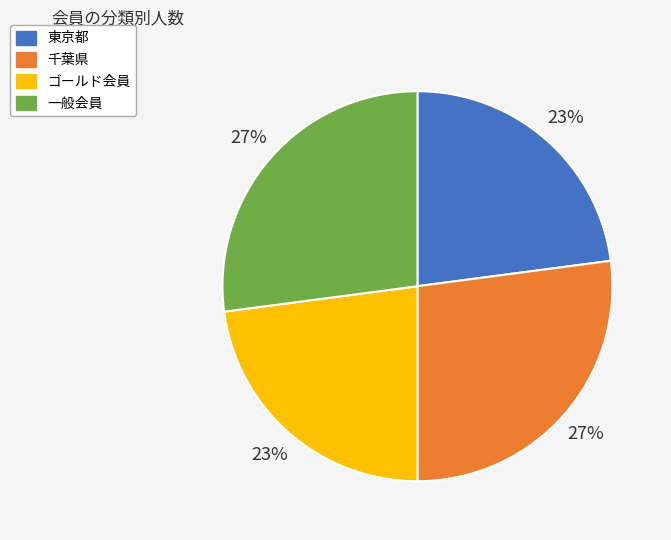

Count the number of slices in the pie.

4